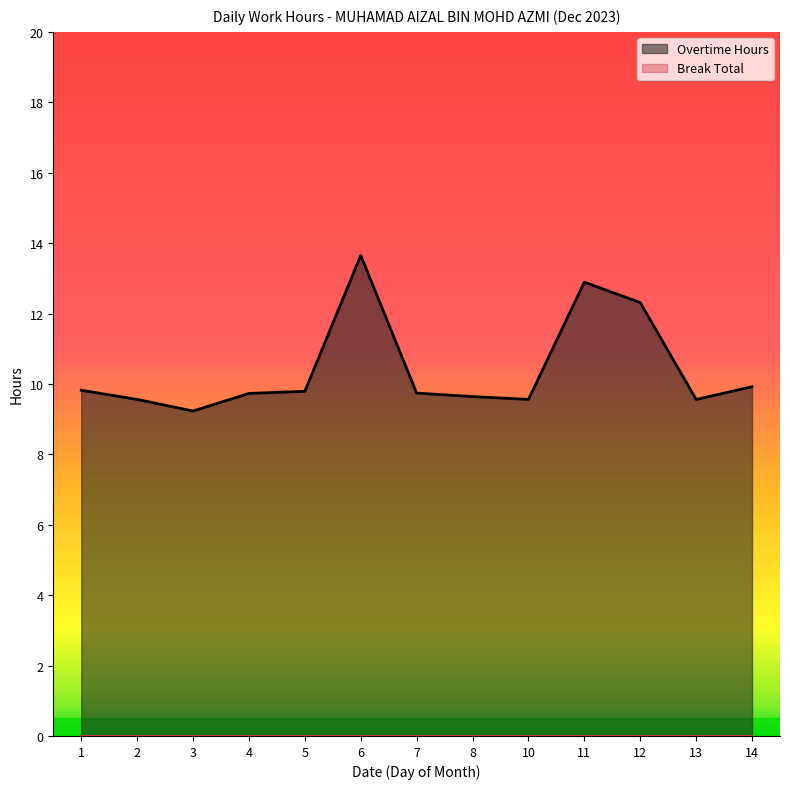

What is the difference between the highest and lowest values at 7?

9.7